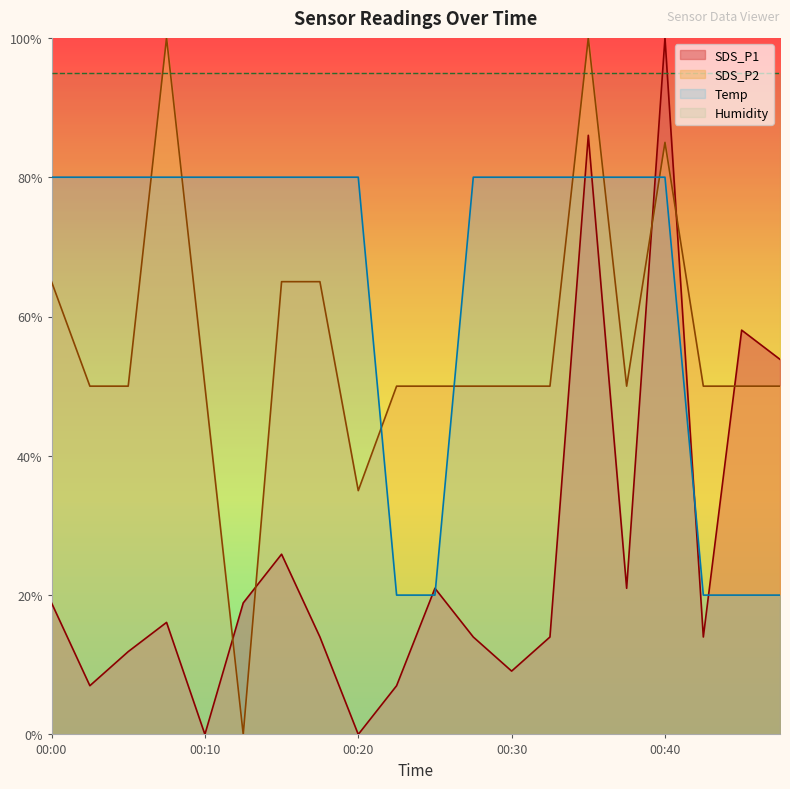

What is the value of the Temp point at the 11th from the left?

0.2